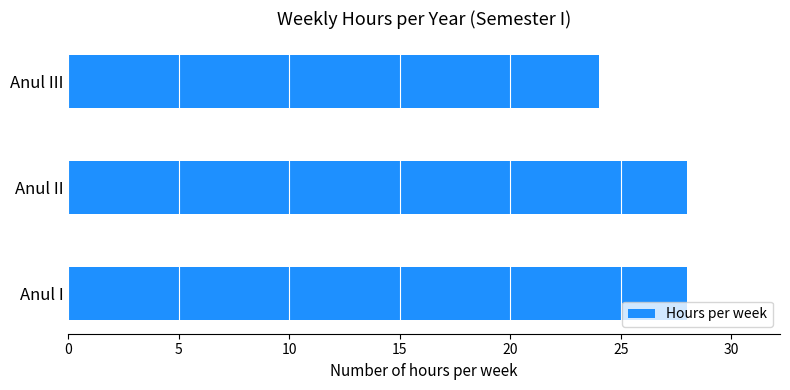

Reading bottom to top, extract all data points from this chart.

28	28	24